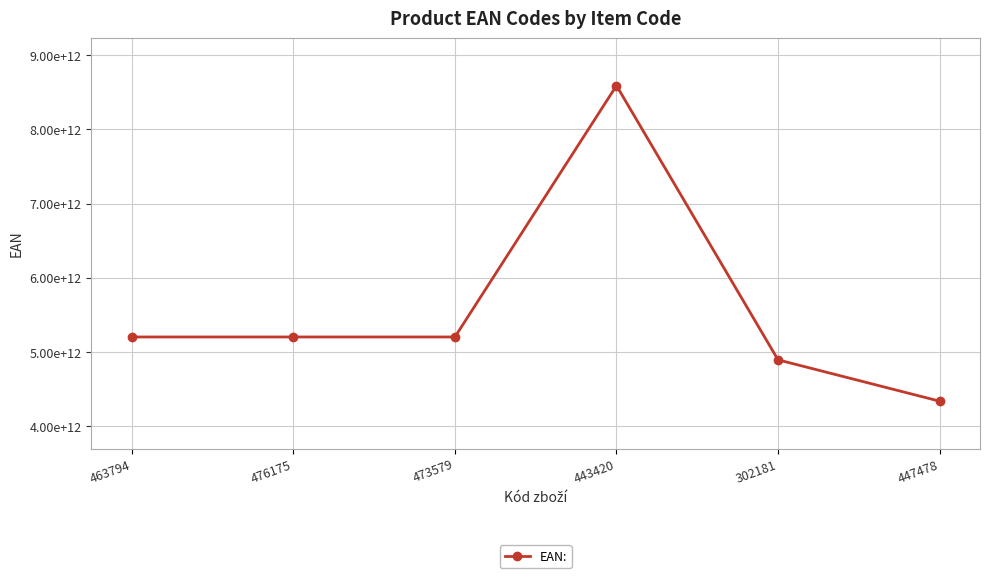

Does the chart have visible grid lines?

Yes